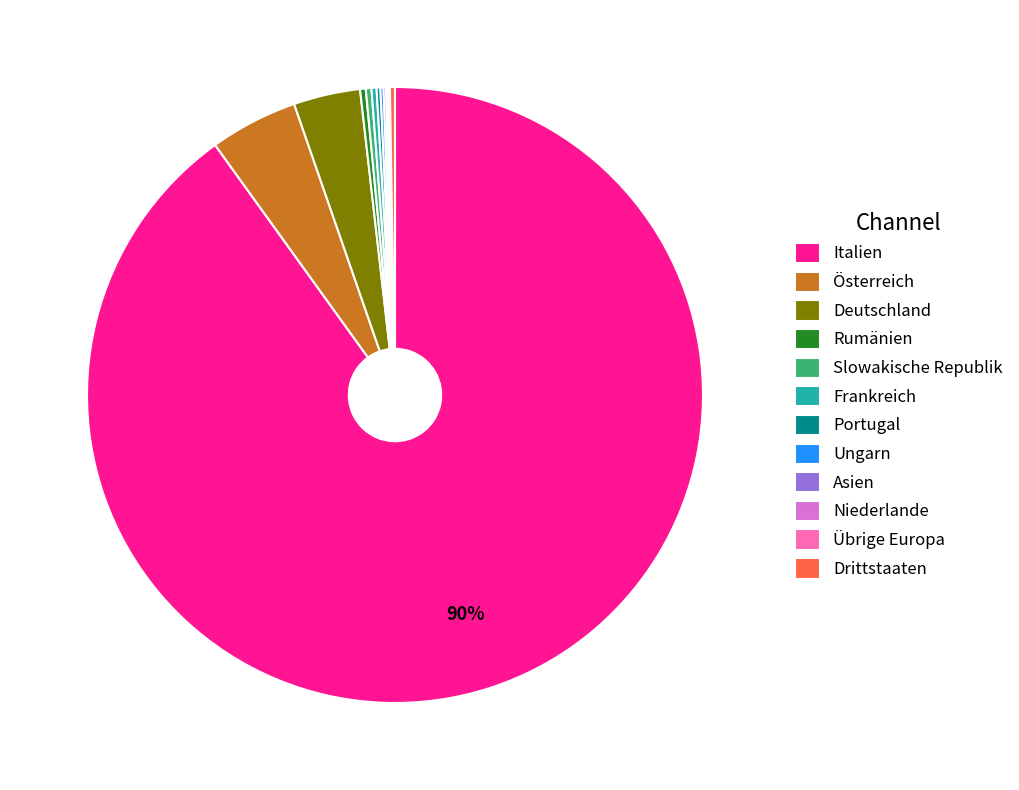

Which slice is the largest?

Italien